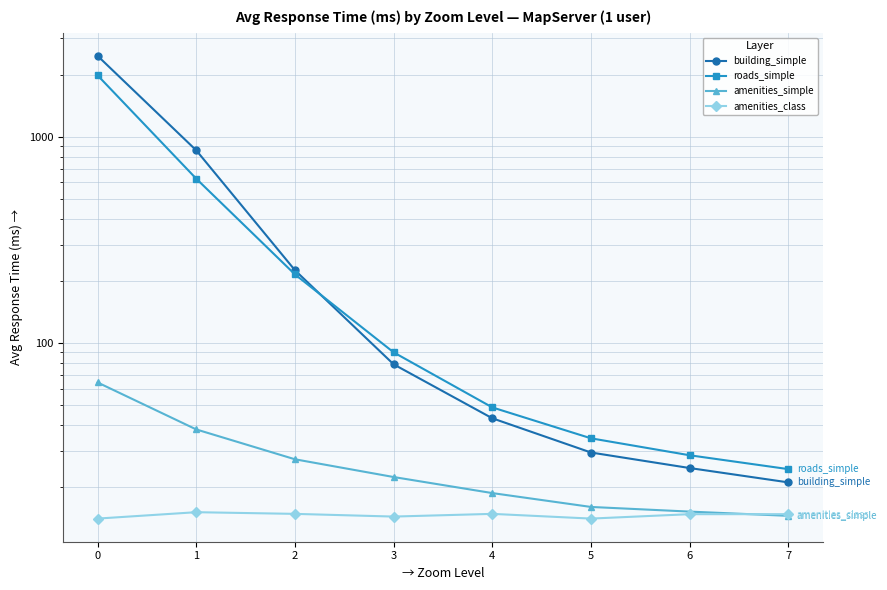

True or false: amenities_class and roads_simple intersect in this chart.

False